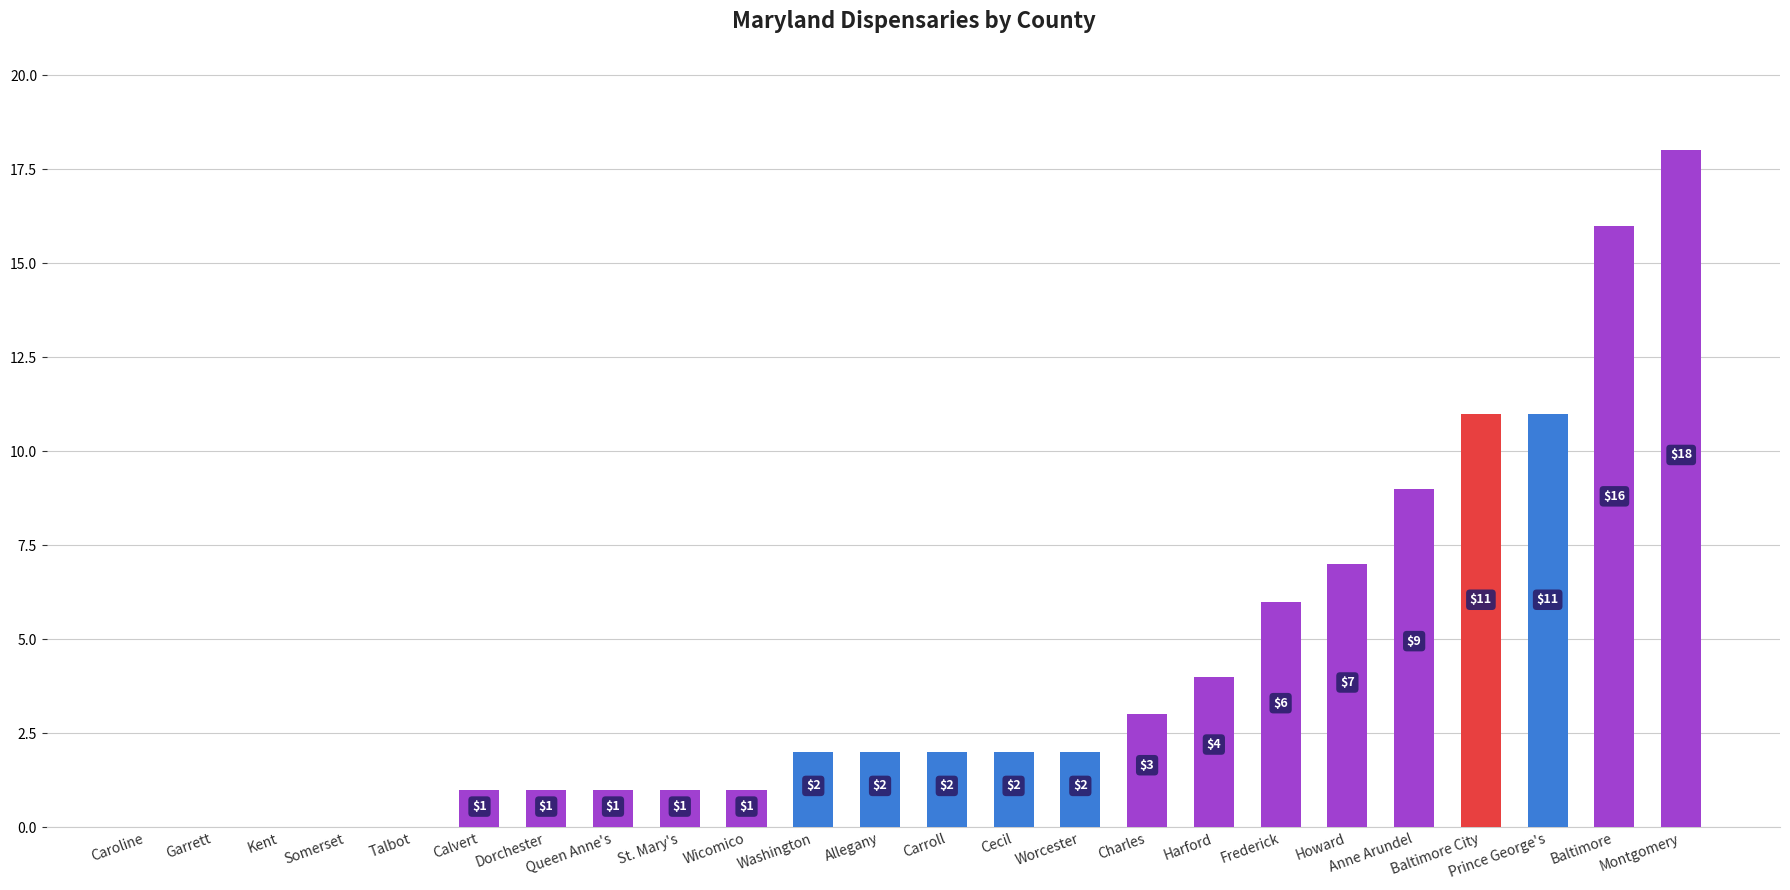

At which label is the value closest to 9?

Anne Arundel